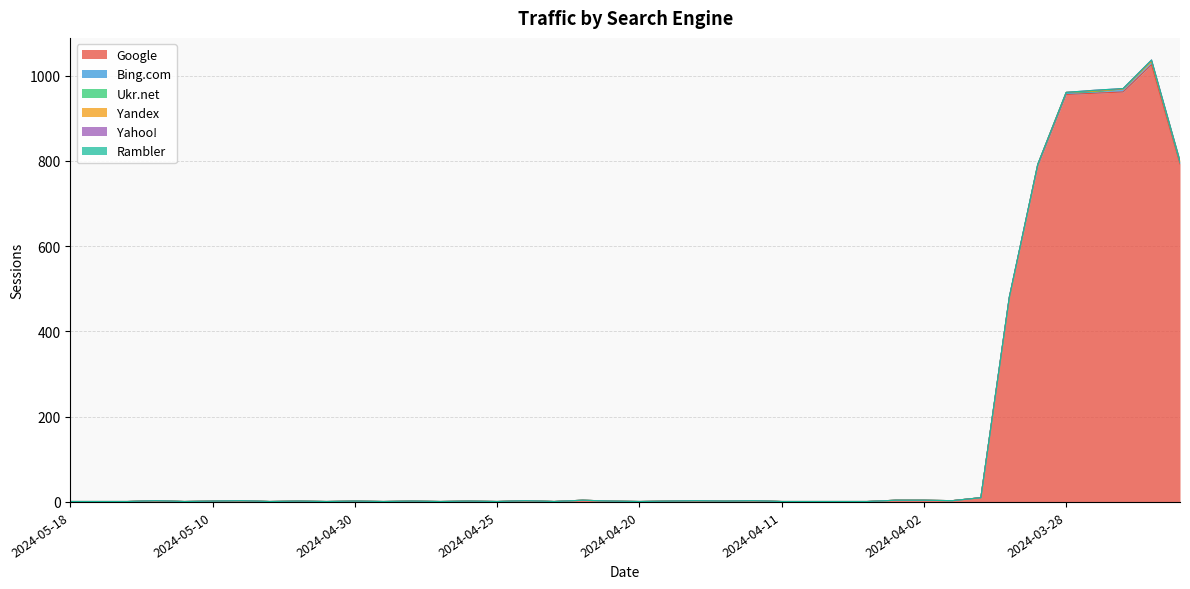

True or false: Bing.com and Yandex cross at least once.

False